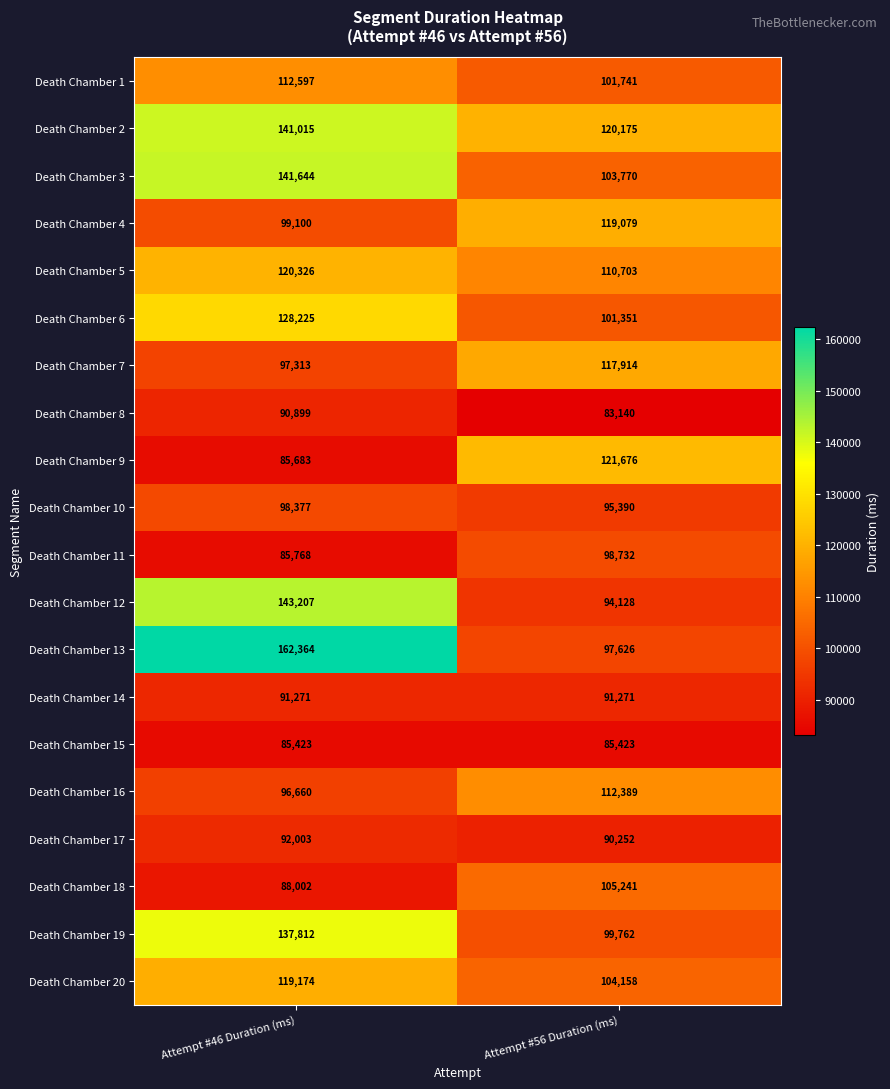

Count the number of categories in the chart.

2